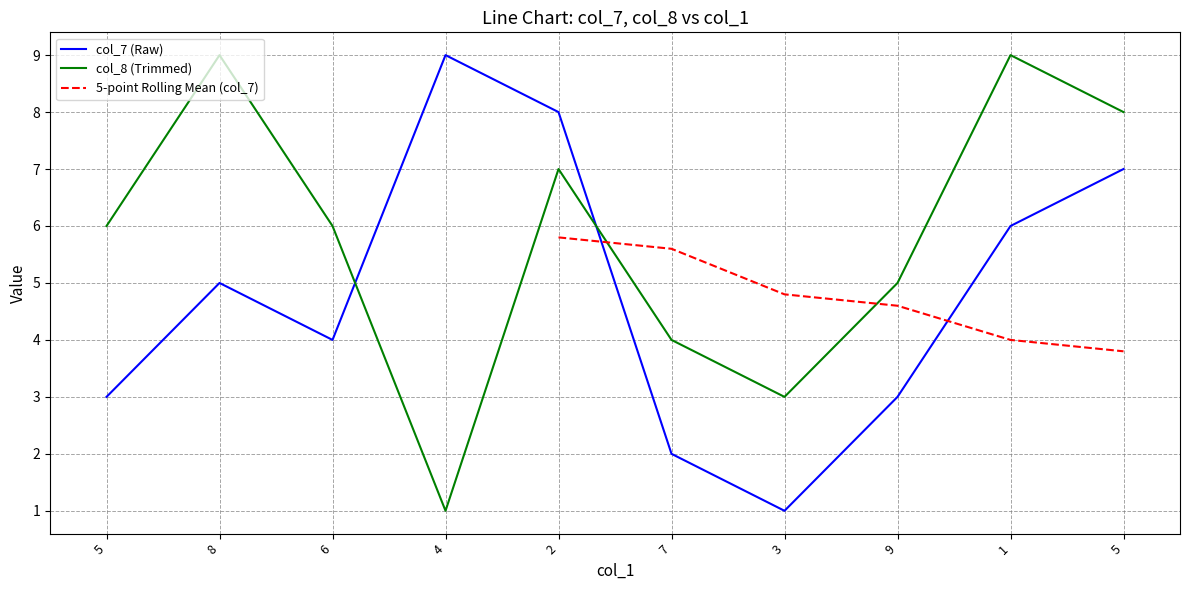

How many interior local valleys does the col_8 (Trimmed) series have?

2